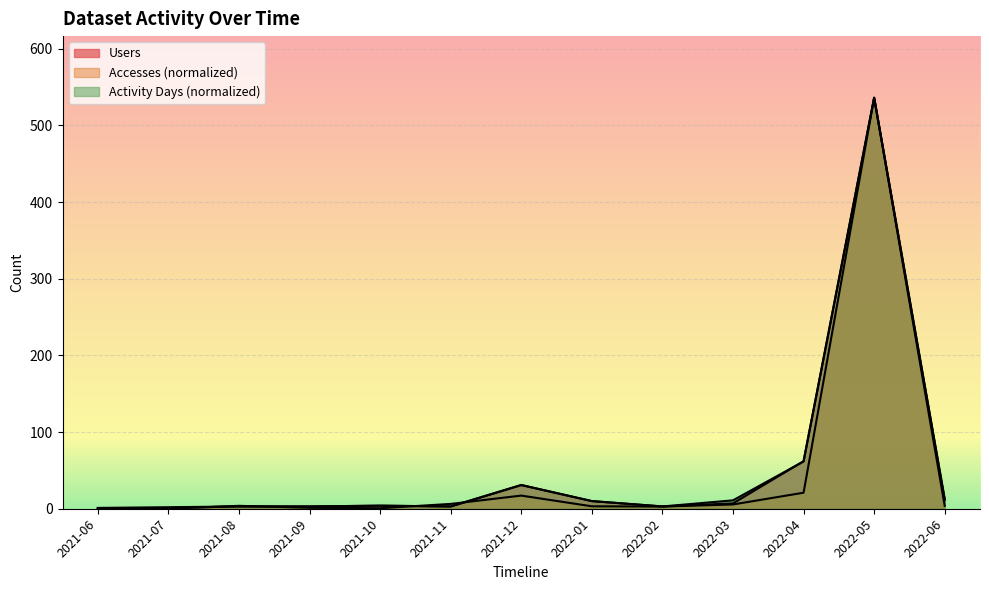

What is the highest value of the Users series?

536.0